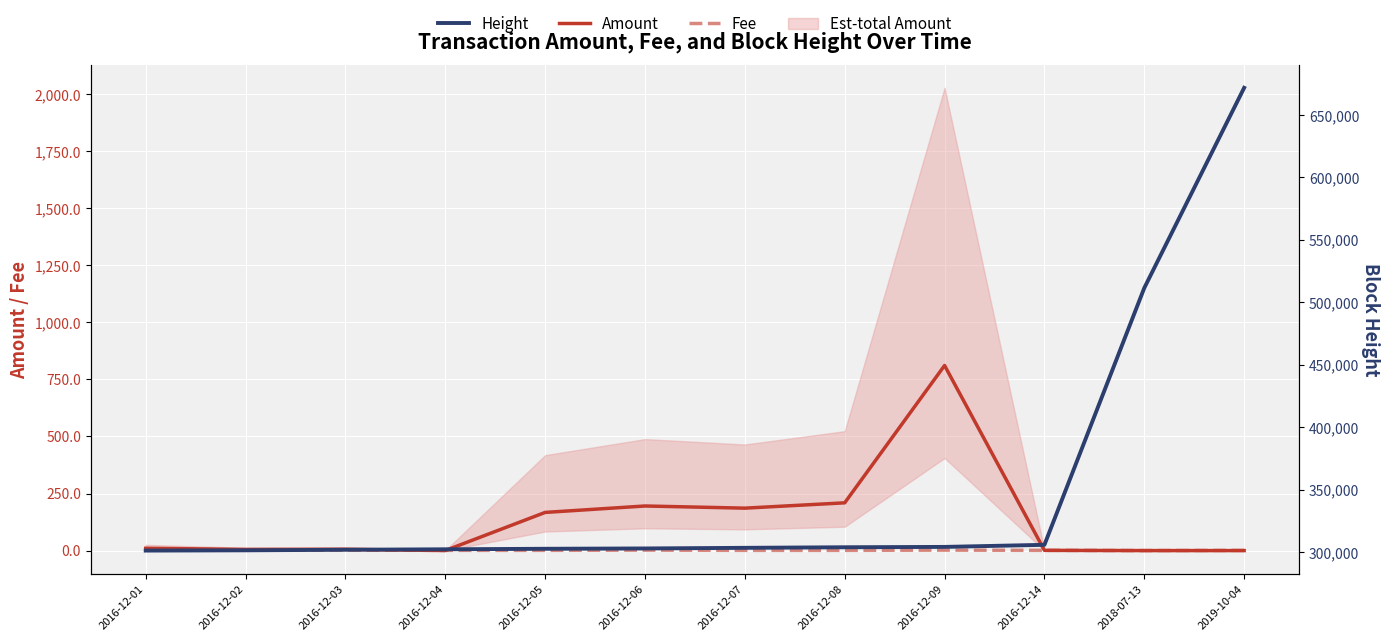

Is this an area chart (filled region under the line)?

No